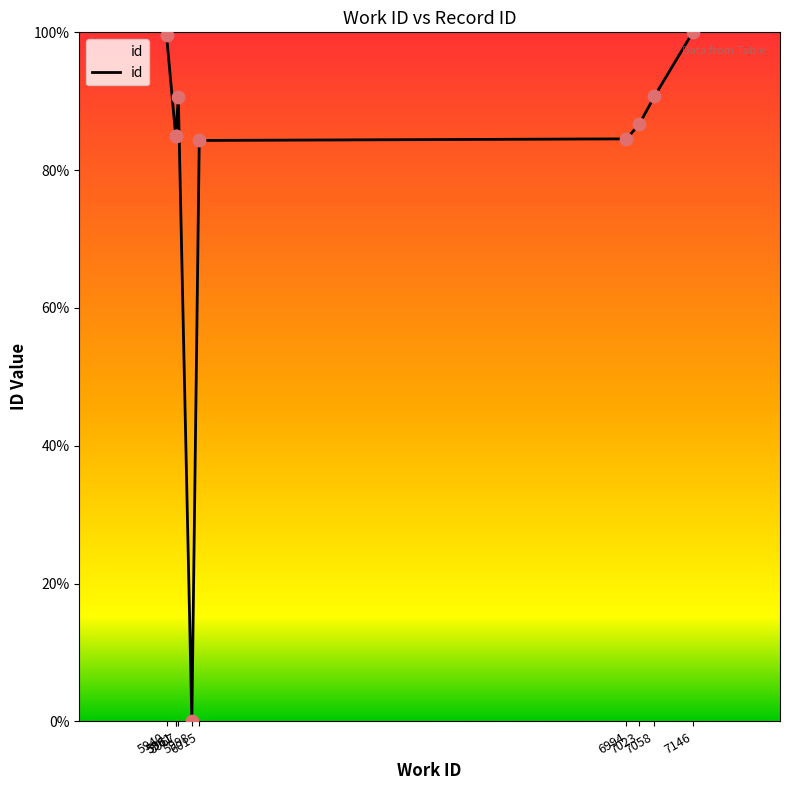

What is the ratio of the value at 7023 to the value at 7146?

0.9